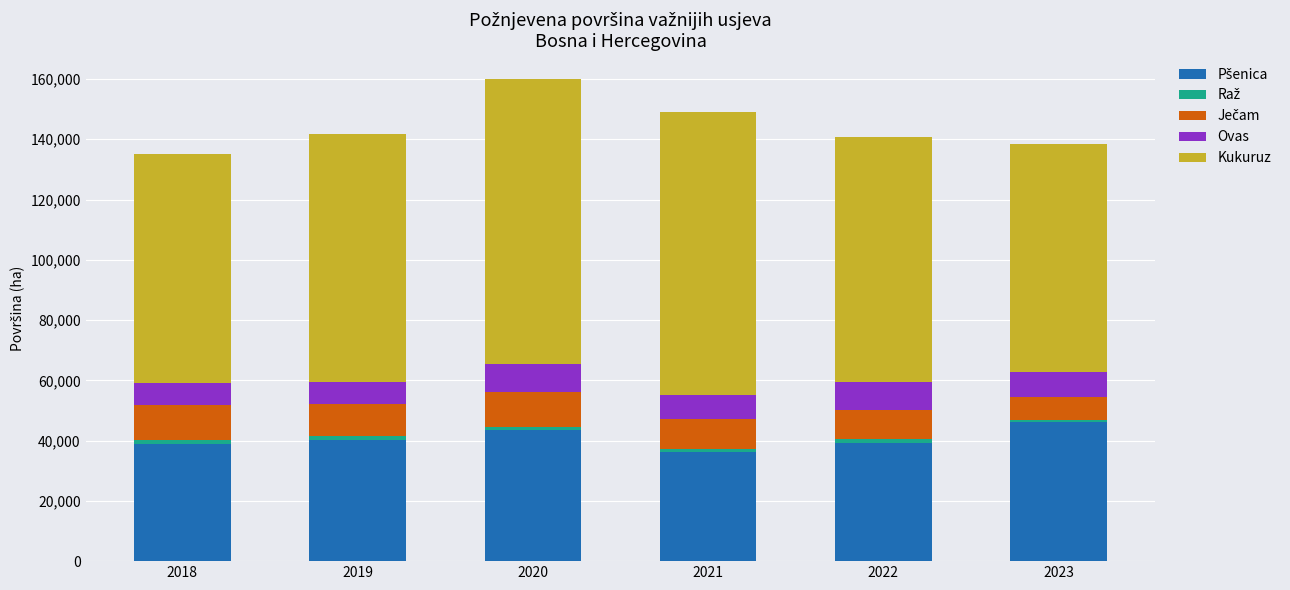

What is the difference between the Raž values at 2018 and 2022?

139.2